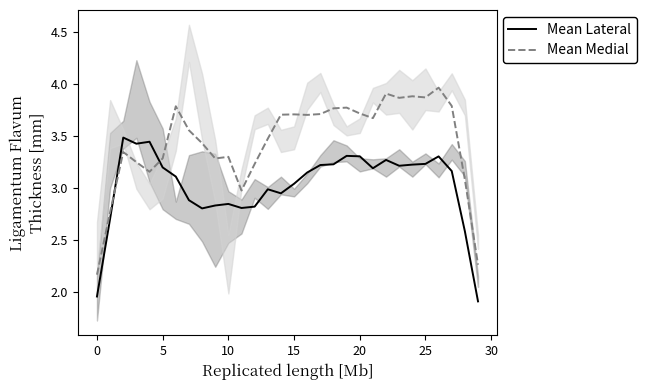

How many lines are shown in the chart?

2